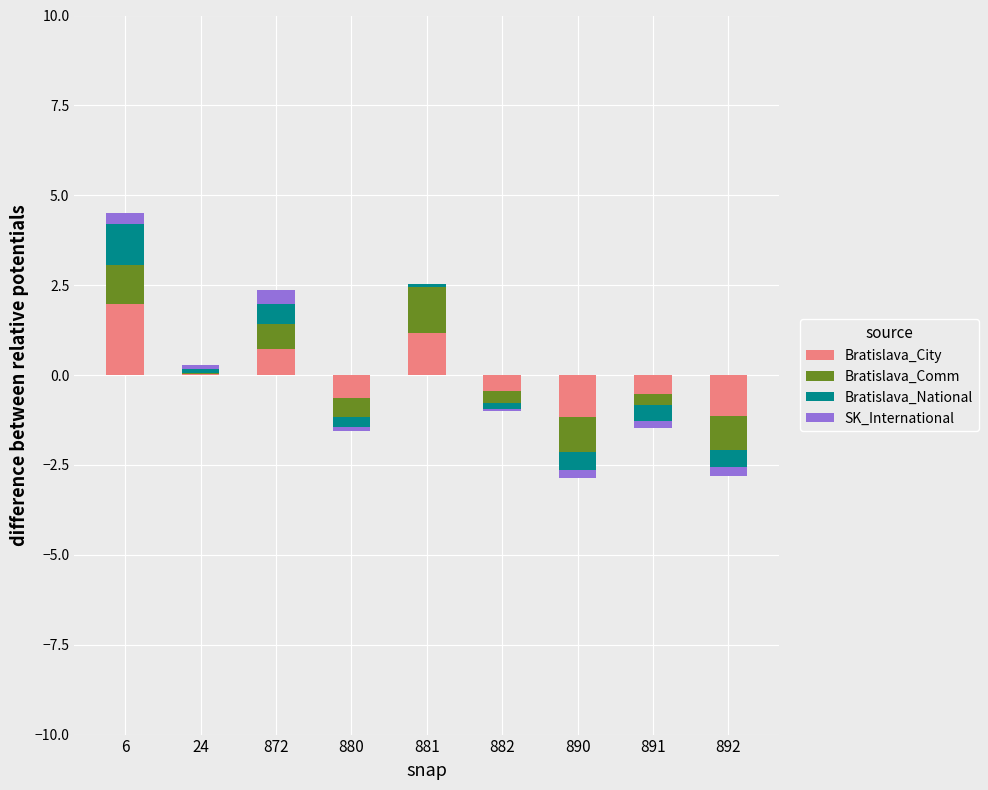

Read the Bratislava_Comm value at 881.

1.3